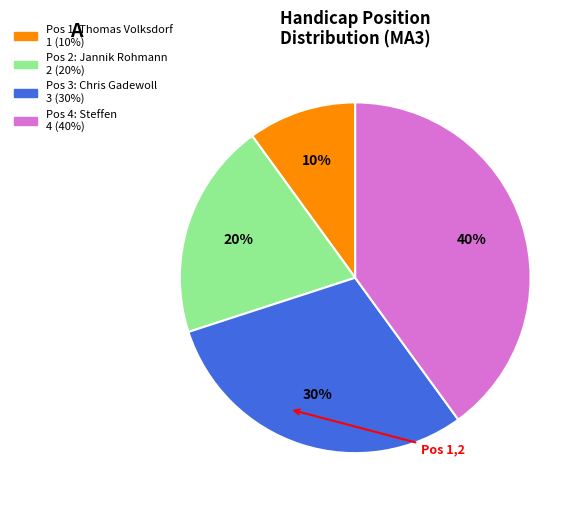

Is there a majority slice in this chart?

No